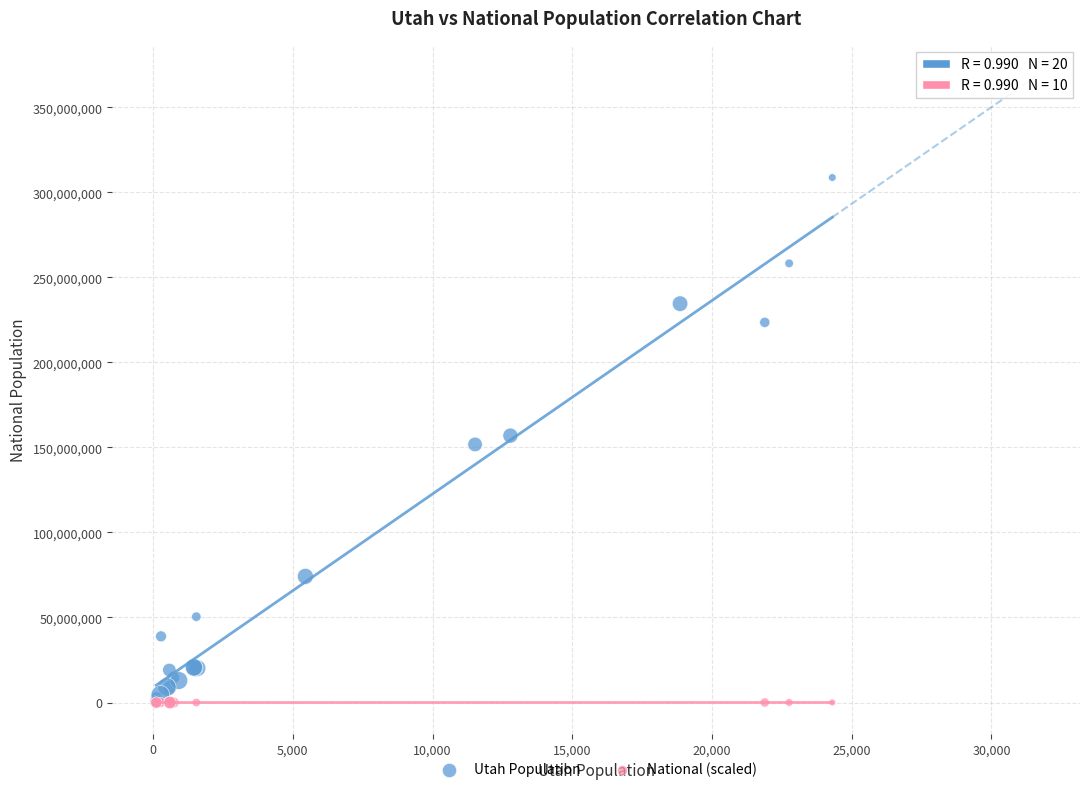

Which series contains the highest Y value?

Utah Population